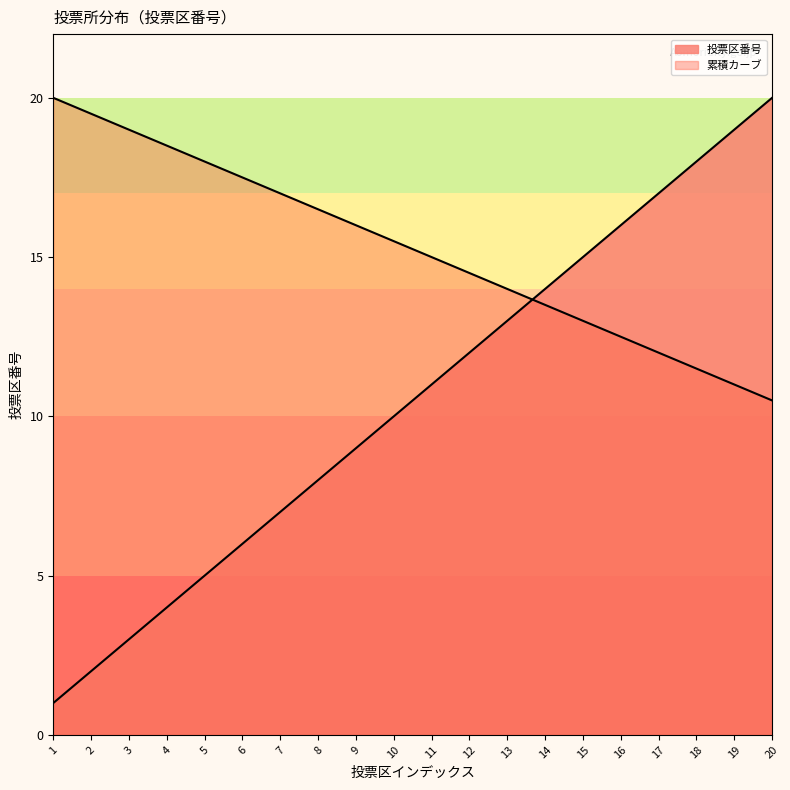

Count the number of values greater than 11.

9